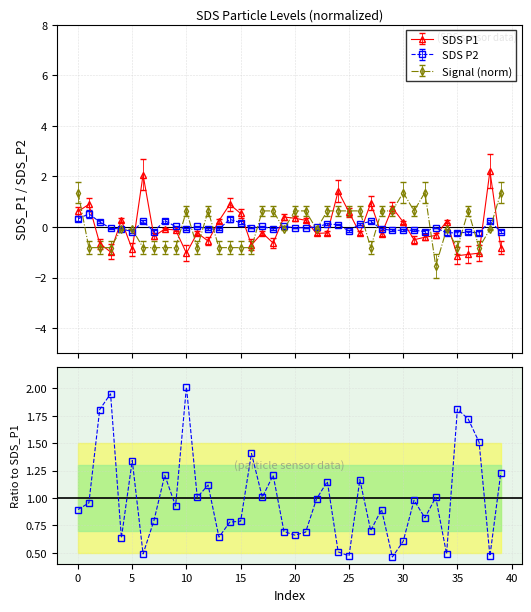

What is the value of the Signal (norm) point at the 9th from the left?

-0.8